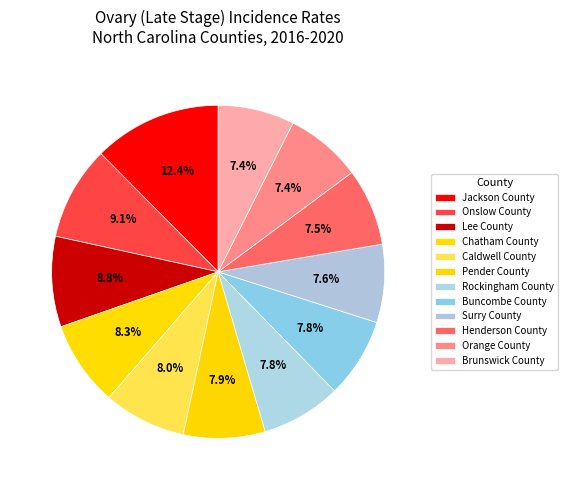

To the nearest percent, what percentage of the pie is Orange County?

7%